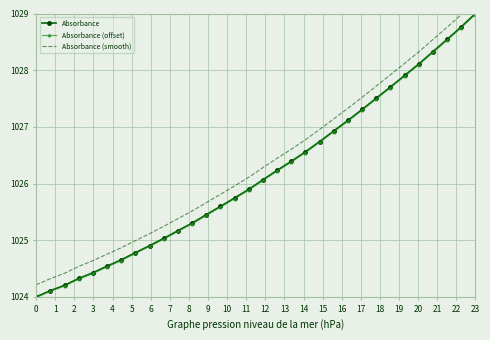

Reading right to left, extract all data points from this chart.

Absorbance: 1029.0	1028.8	1028.5	1028.3	1028.1	1027.9	1027.7	1027.5	1027.3	1027.1	1026.9	1026.7	1026.6	1026.4	1026.2	1026.1	1025.9	1025.7	1025.6	1025.5	1025.3	1025.2	1025.0	1024.9	1024.8	1024.7	1024.5	1024.4	1024.3	1024.2	1024.1	1024.0
Absorbance (offset): 1029.0	1028.7	1028.5	1028.3	1028.1	1027.9	1027.7	1027.5	1027.3	1027.1	1026.9	1026.7	1026.5	1026.4	1026.2	1026.1	1025.9	1025.7	1025.6	1025.4	1025.3	1025.2	1025.0	1024.9	1024.8	1024.6	1024.5	1024.4	1024.3	1024.2	1024.1	1024.0
Absorbance (smooth): 1029.2	1029.0	1028.8	1028.5	1028.3	1028.1	1027.9	1027.7	1027.5	1027.3	1027.1	1027.0	1026.8	1026.6	1026.4	1026.3	1026.1	1026.0	1025.8	1025.7	1025.5	1025.4	1025.2	1025.1	1025.0	1024.9	1024.8	1024.6	1024.5	1024.4	1024.3	1024.2